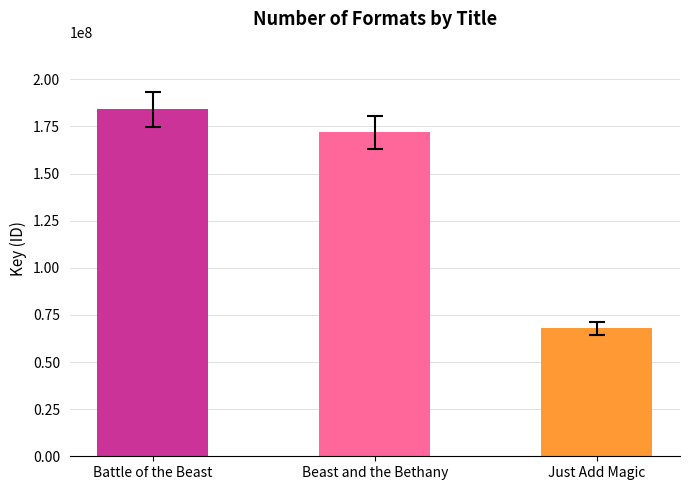

Reading left to right, extract all data points from this chart.

Battle of the Beast=184192438	Beast and the Bethany=171810335	Just Add Magic=67829909